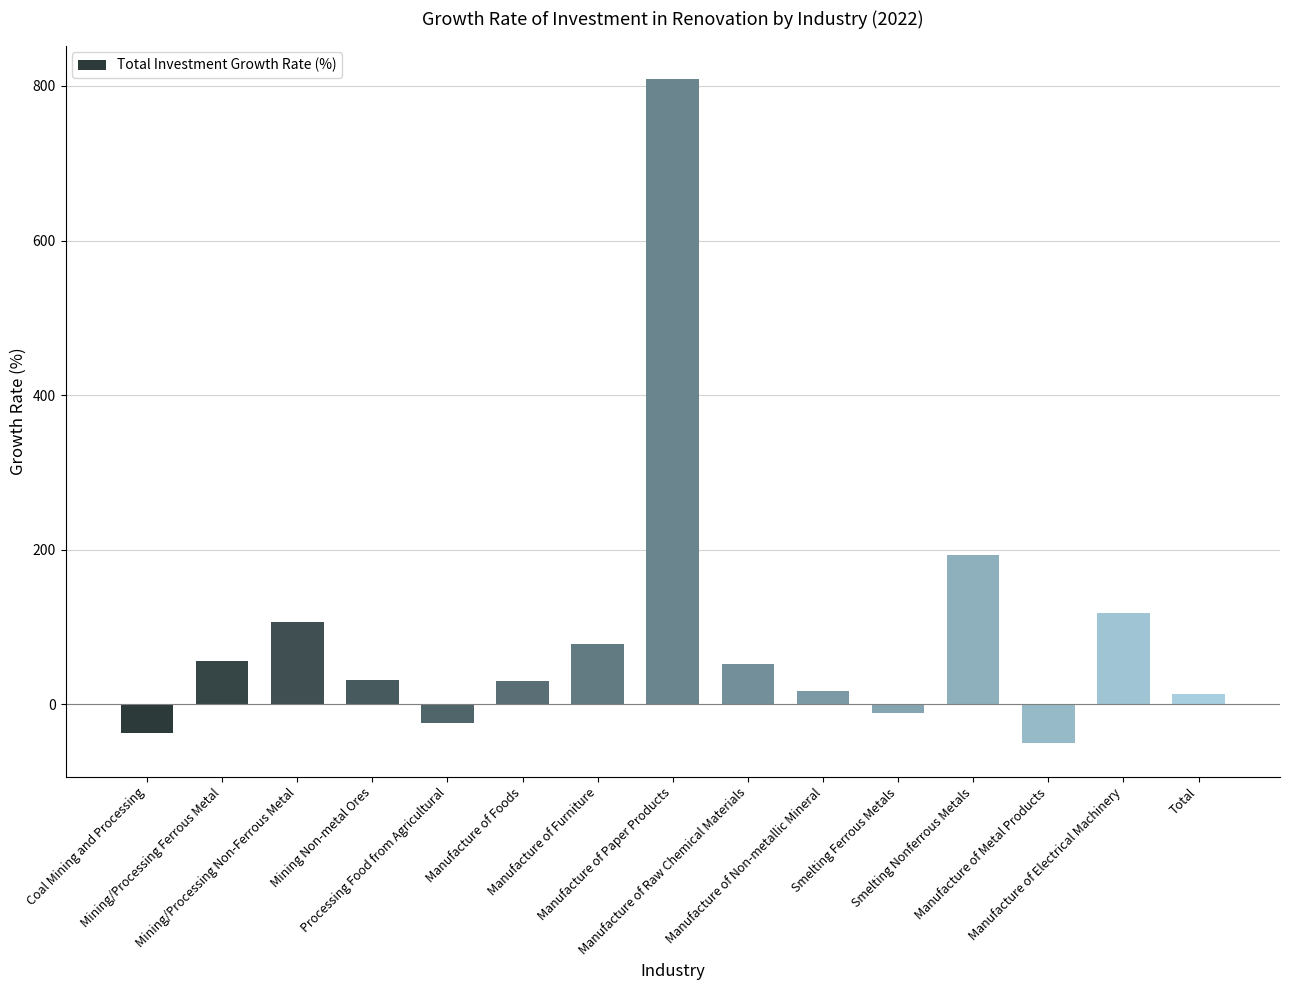

What is the value of the 12th bar from the left?

193.8